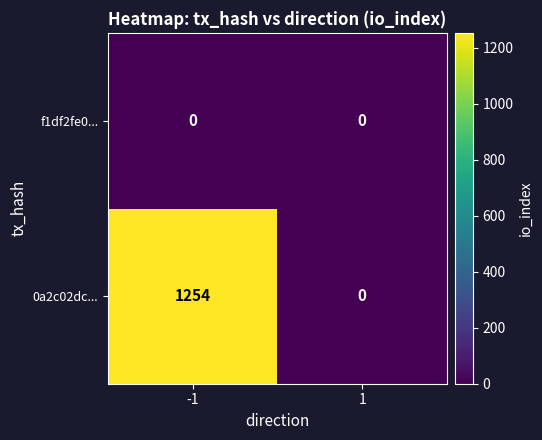

Which series has the largest total across all categories?

0a2c02dc...